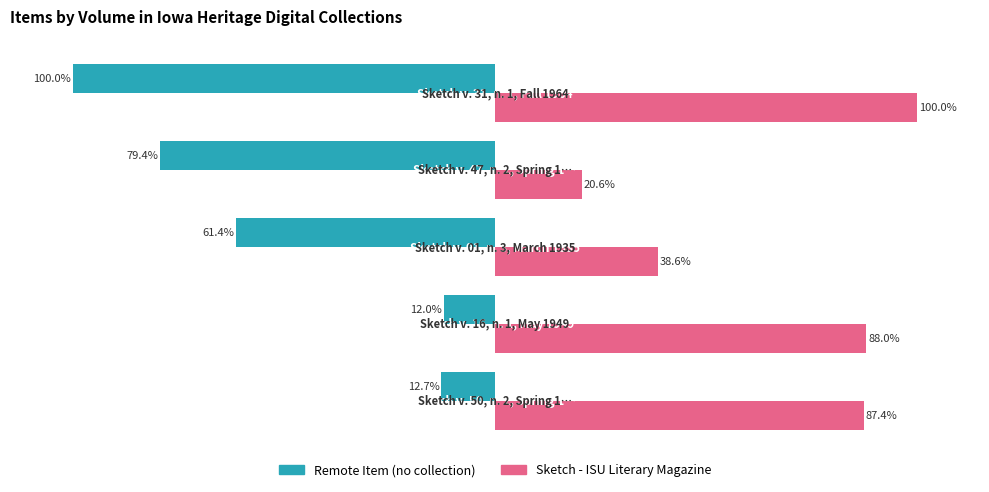

Which series has the largest range (max minus min)?

Remote Item (no collection)